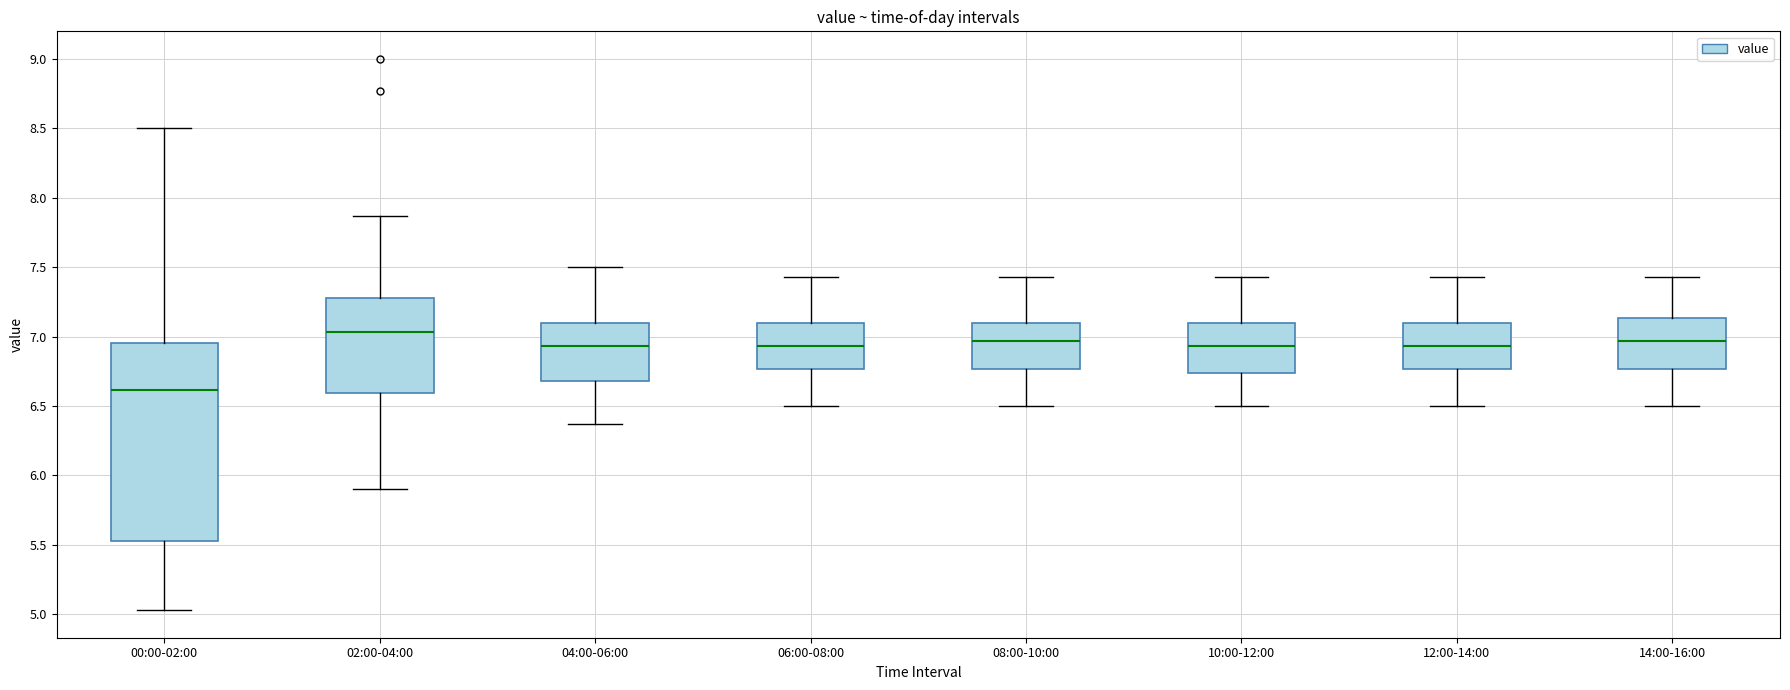

Reading left to right, read every box against the y-axis: the position of its median line, the range the box covers, and the ends of its whiskers. The values are not printed on the chart, so give them approximately, as read against the axis.

00:00-02:00: median 6.60, box 5.55 to 6.95, whiskers 5.05 to 8.50
02:00-04:00: median 7.05, box 6.60 to 7.30, whiskers 5.90 to 7.85
04:00-06:00: median 6.95, box 6.70 to 7.10, whiskers 6.35 to 7.50
06:00-08:00: median 6.95, box 6.75 to 7.10, whiskers 6.50 to 7.45
08:00-10:00: median 6.95, box 6.75 to 7.10, whiskers 6.50 to 7.45
10:00-12:00: median 6.95, box 6.75 to 7.10, whiskers 6.50 to 7.45
12:00-14:00: median 6.95, box 6.75 to 7.10, whiskers 6.50 to 7.45
14:00-16:00: median 6.95, box 6.75 to 7.15, whiskers 6.50 to 7.45